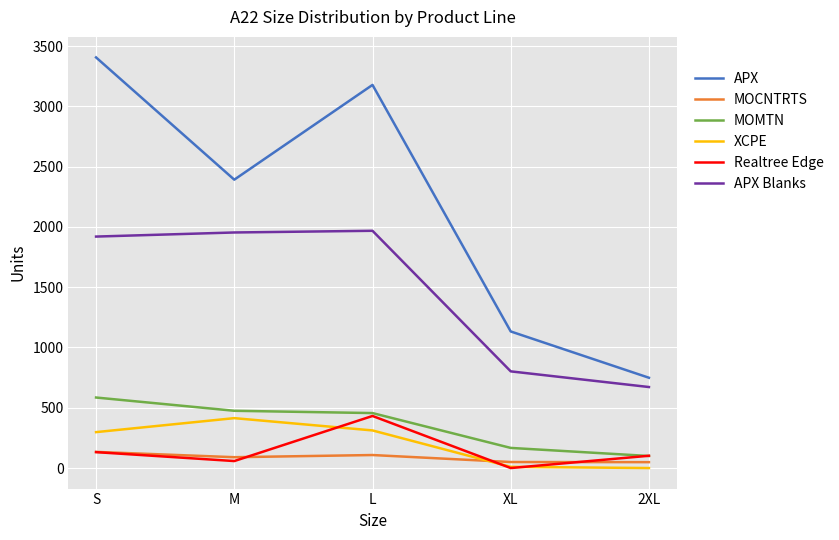

Which series has the largest range (max minus min)?

APX